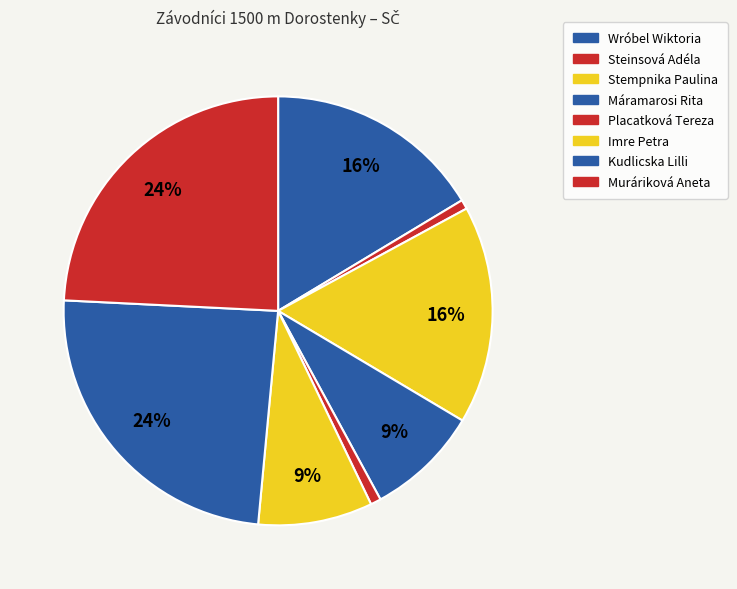

What is the change in value from Placatková Tereza to Imre Petra?

+100